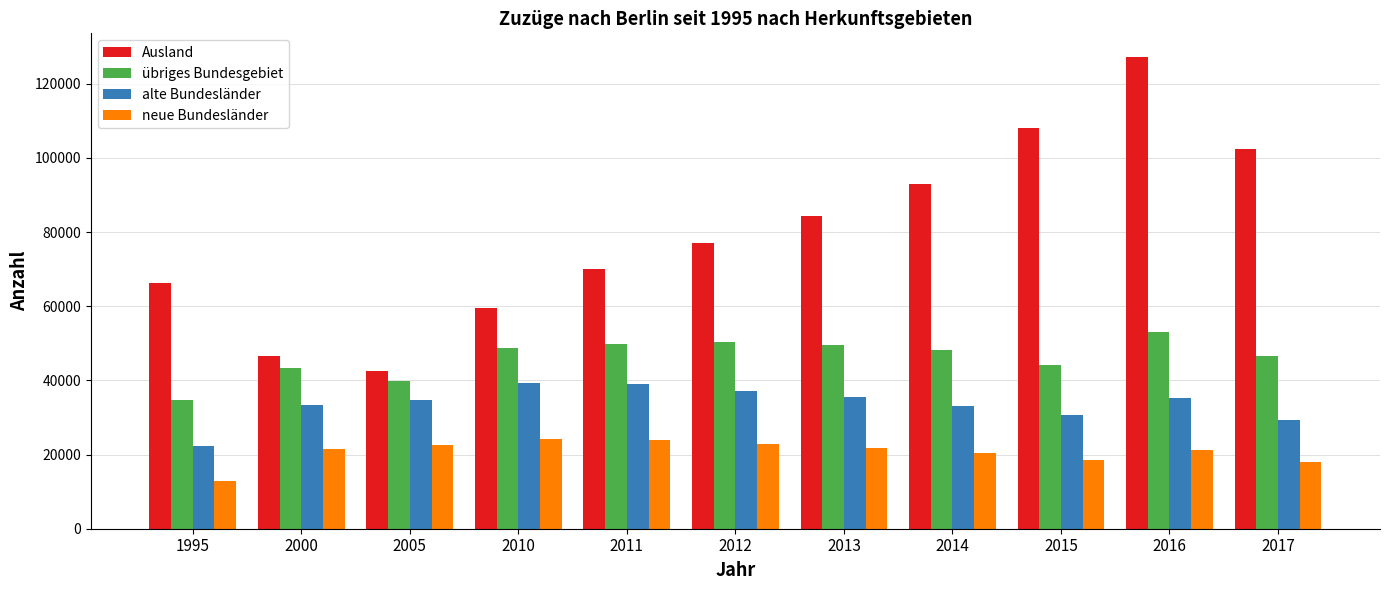

At 2011, list the series in order from smallest to largest.

neue Bundesländer, alte Bundesländer, übriges Bundesgebiet, Ausland